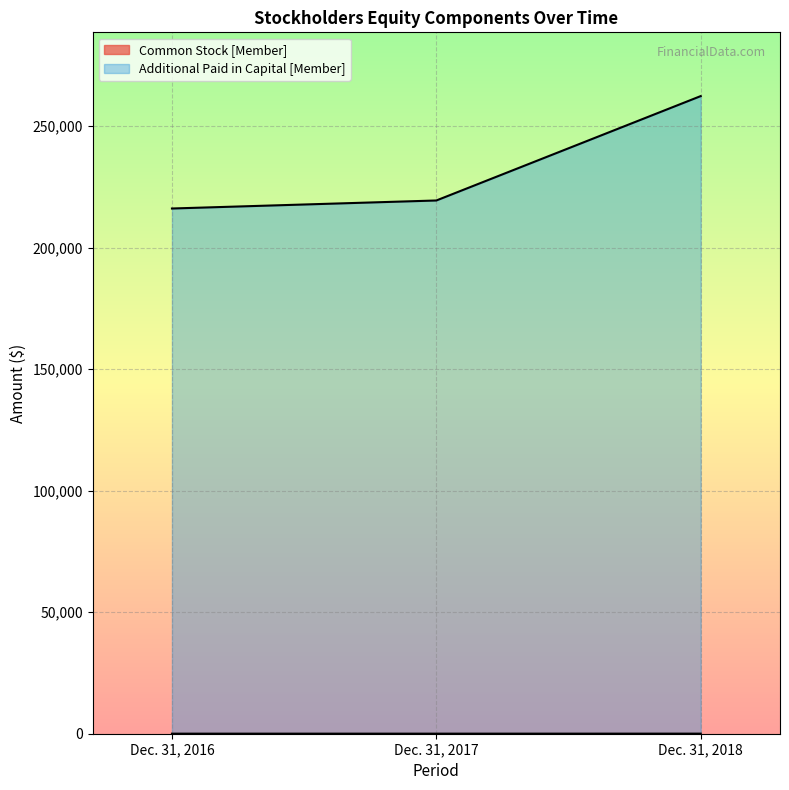

Does the chart display data point markers on the line(s)?

No